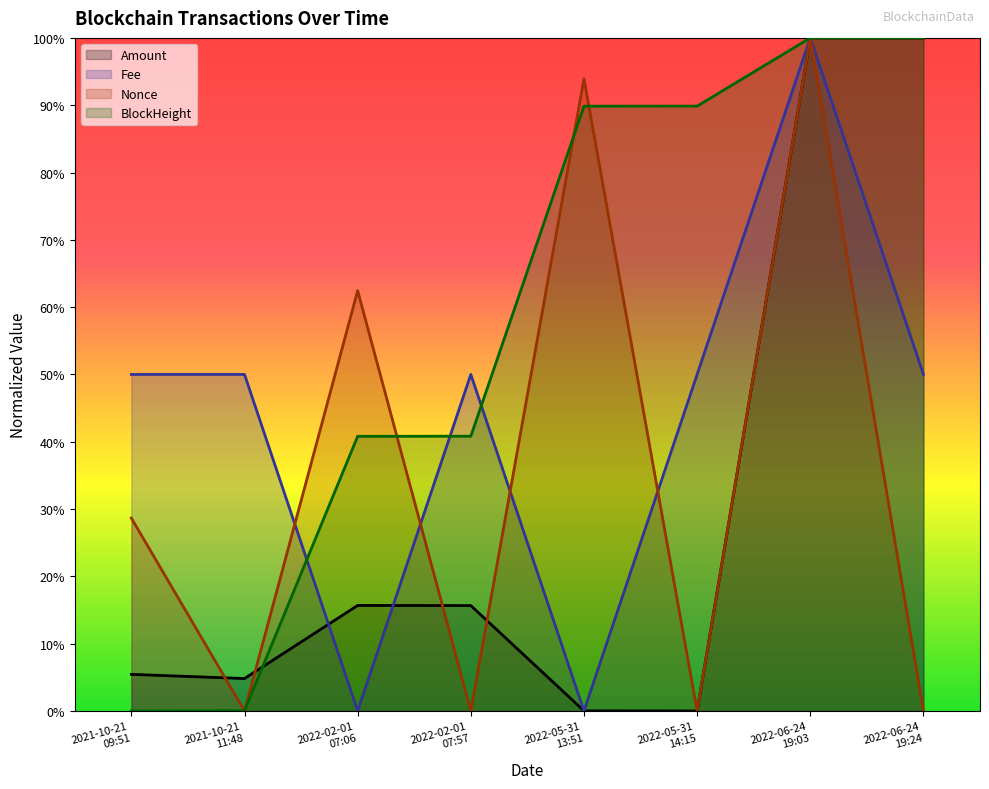

After their last crossing, which series has the higher values: BlockHeight or Amount?

BlockHeight